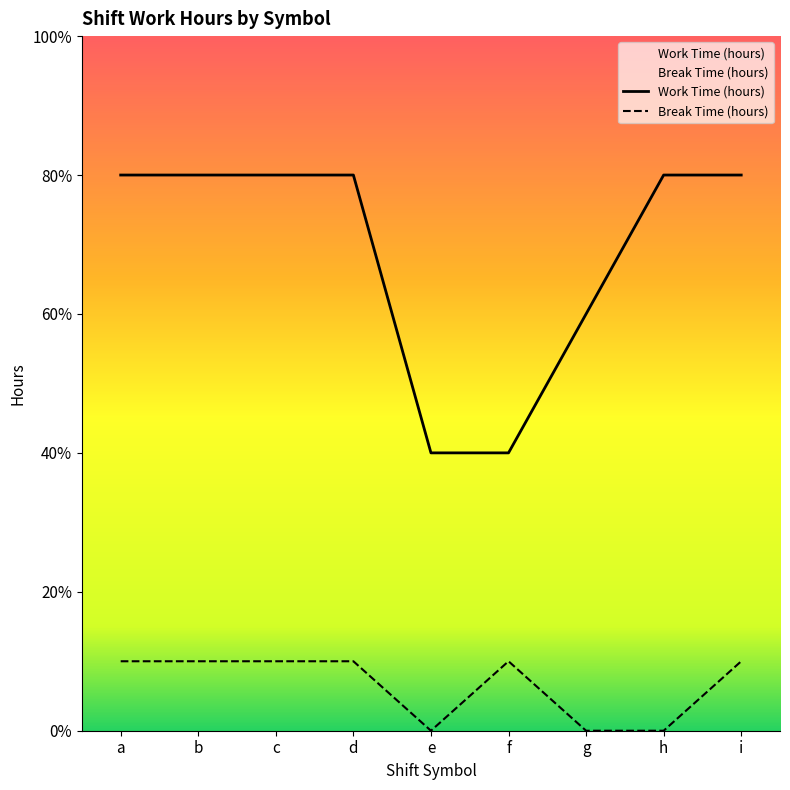

Reading left to right, extract all data points from this chart.

Break Time (hours): 1	1	1	1	0	1	0	0	1
Work Time (hours): 8	8	8	8	4	4	6	8	8